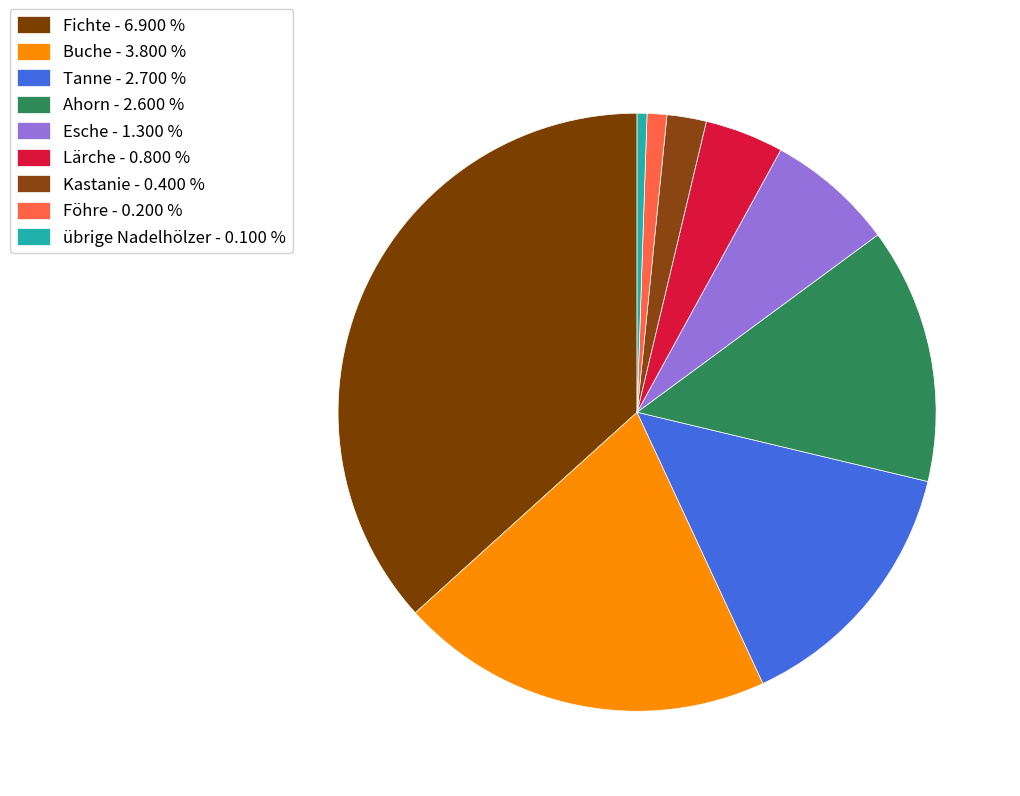

To the nearest percent, what is the combined percentage of Föhre and Kastanie?

3%